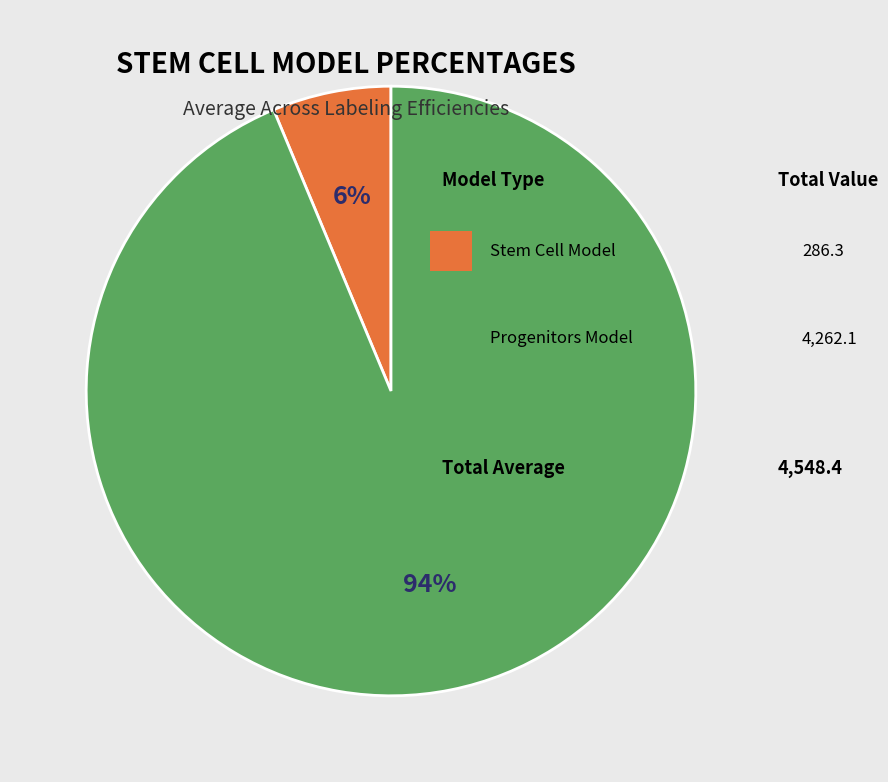

To the nearest percent, what is the average slice percentage?

50%